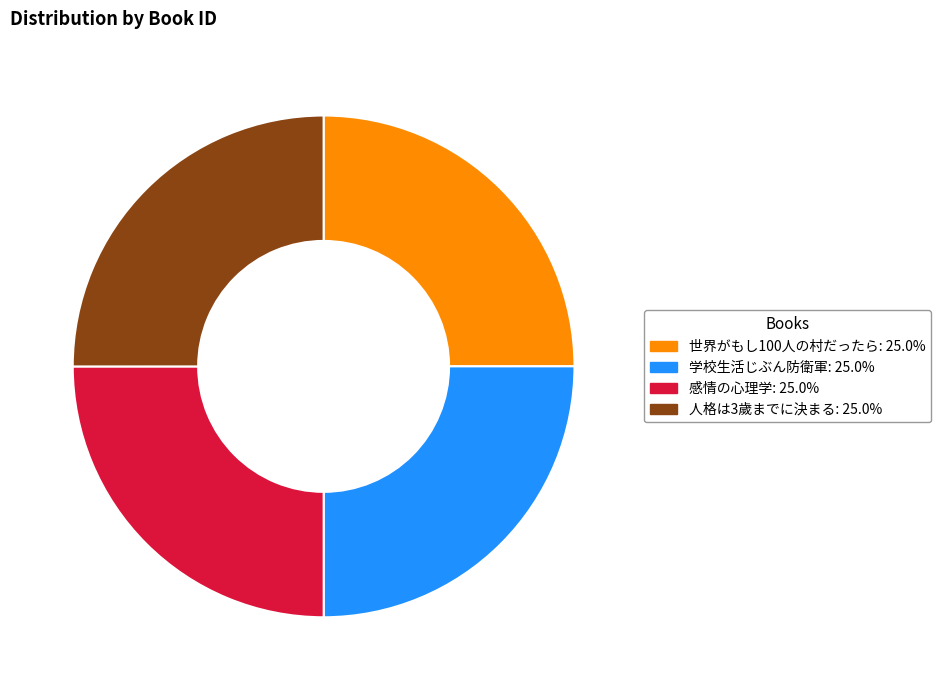

Does 世界がもし100人の村だったら represent more than half of the total?

No